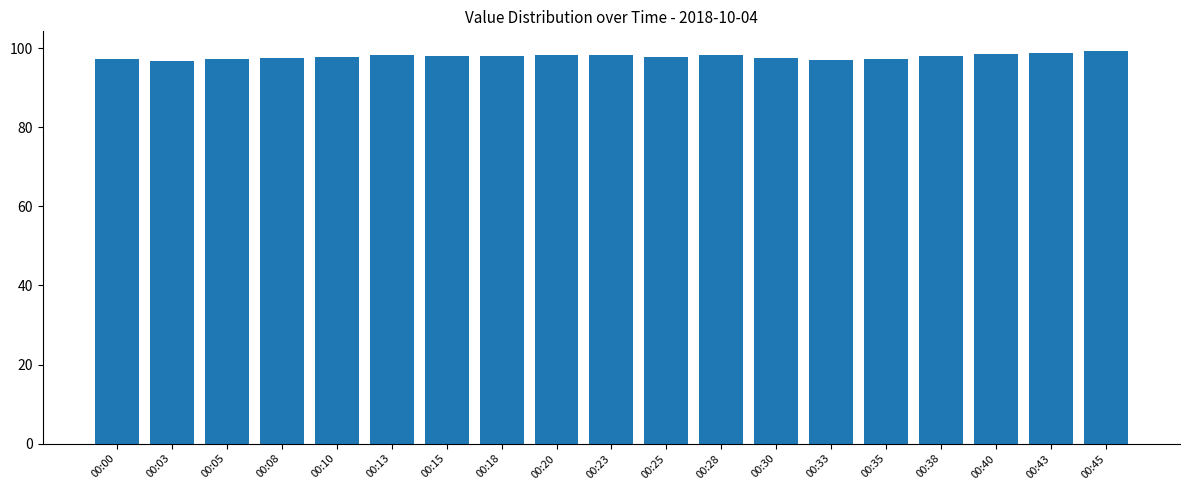

What is the value of the 6th bar from the left?

98.2